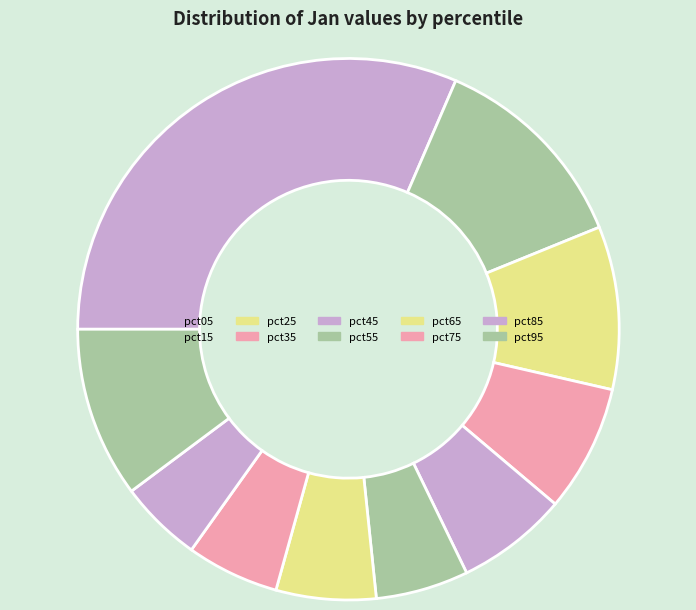

Between pct45 and pct85, which is larger?

pct45